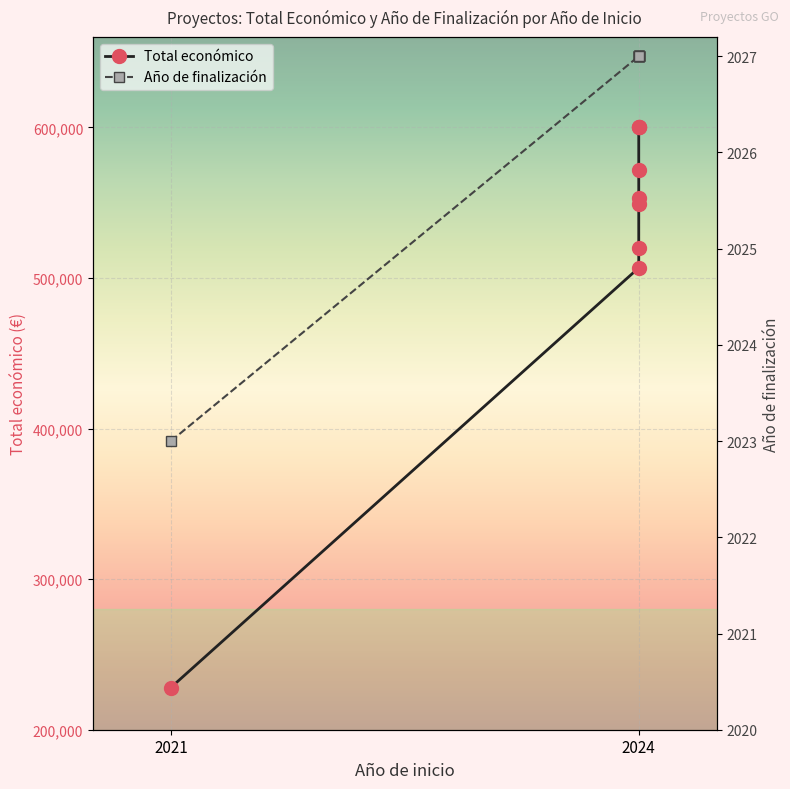

Which series has the largest total across all categories?

Total económico